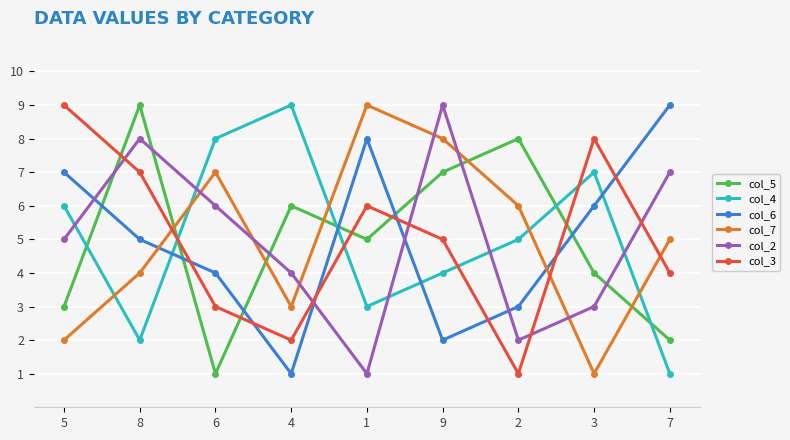

The col_6 series shows 2 at 8. True or false?

False